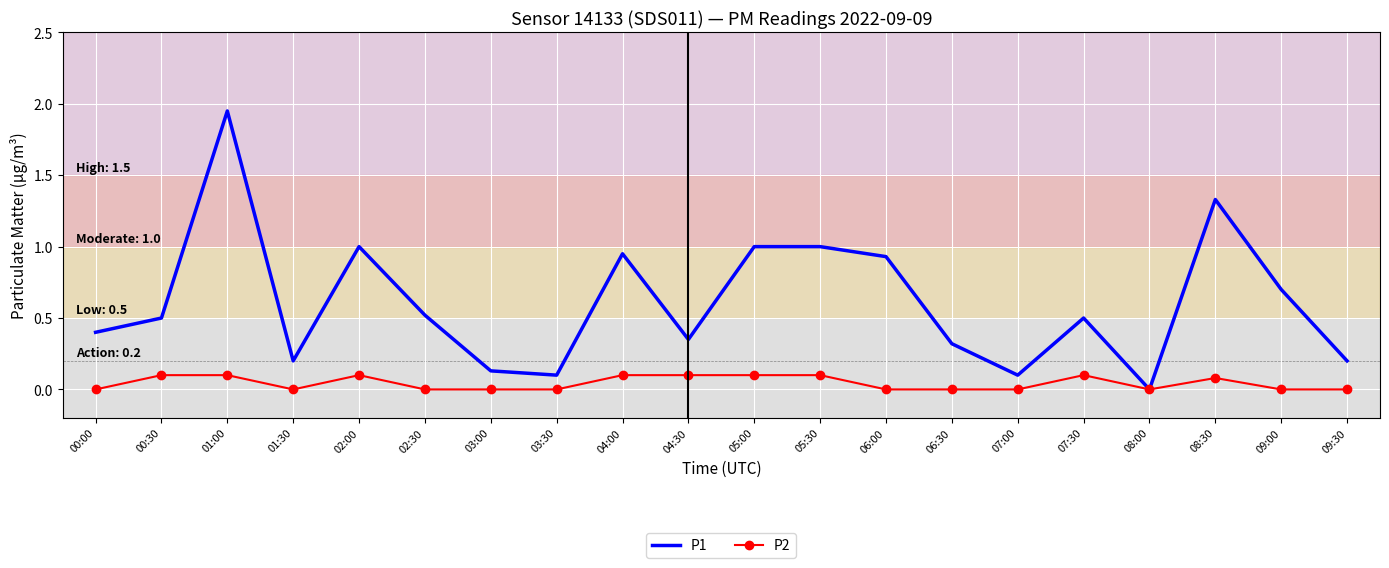

True or false: P1 has a value of 0.7 at 00:00.

False